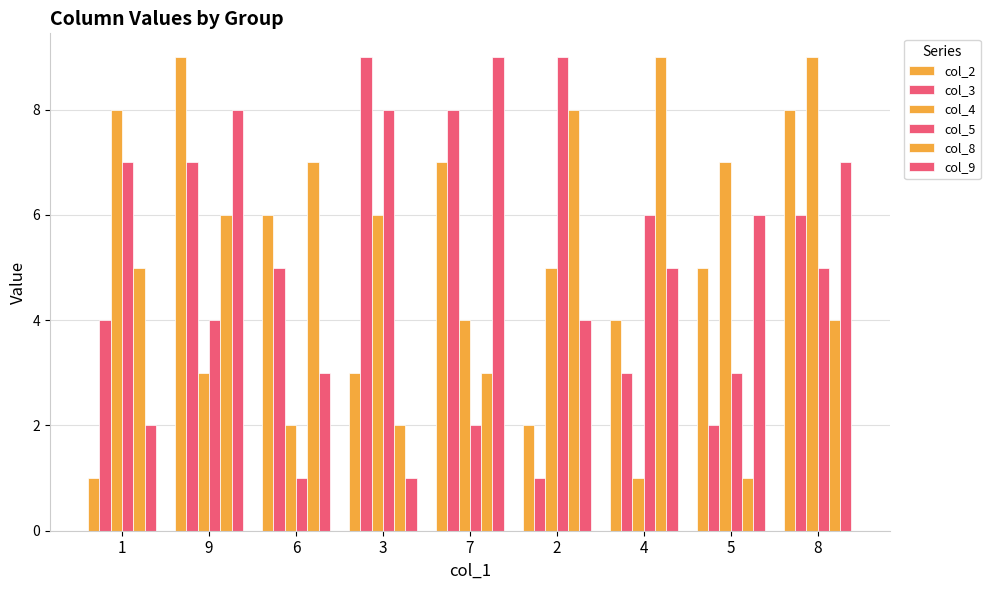

What is the sum of all col_3 values?

45